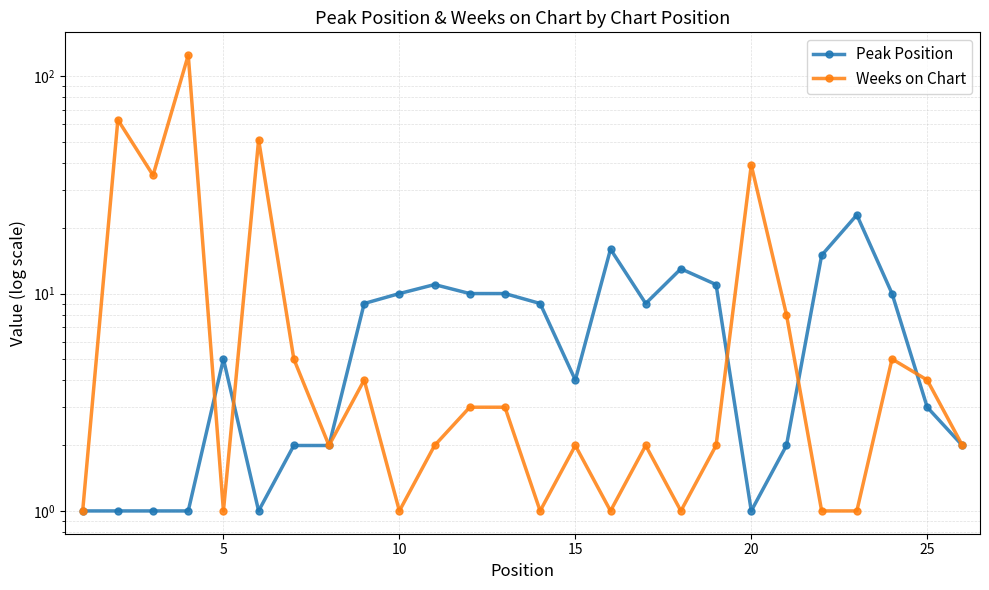

Reading left to right, extract all data points from this chart.

Peak Position: 1	1	1	1	5	1	2	2	9	10	11	10	10	9	4	16	9	13	11	1	2	15	23	10	3	2
Weeks on Chart: 1	63	35	125	1	51	5	2	4	1	2	3	3	1	2	1	2	1	2	39	8	1	1	5	4	2